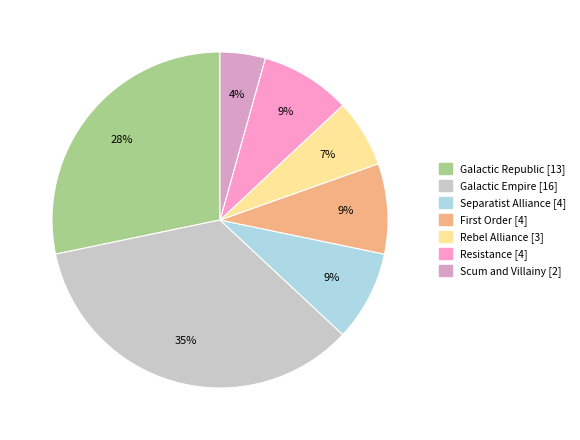

Is there a majority slice in this chart?

No